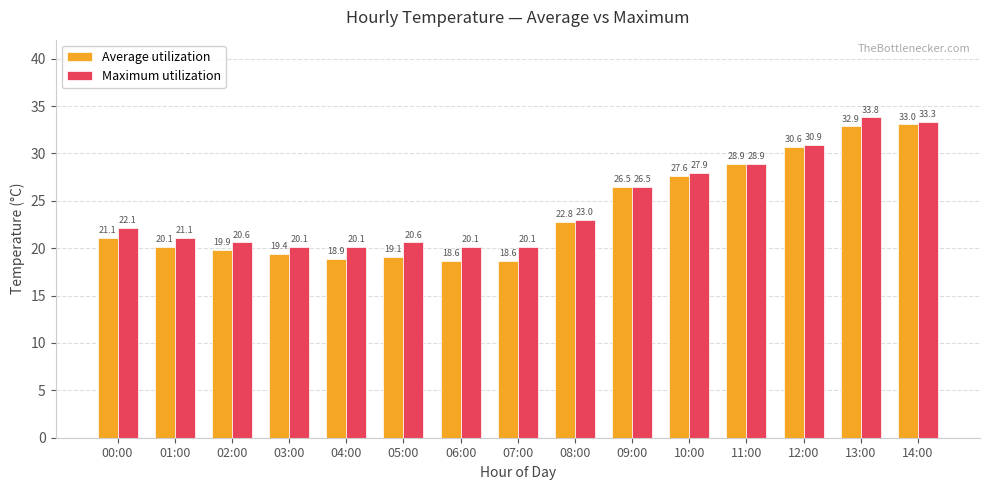

At which category does the chart reach its peak across all series?

13:00